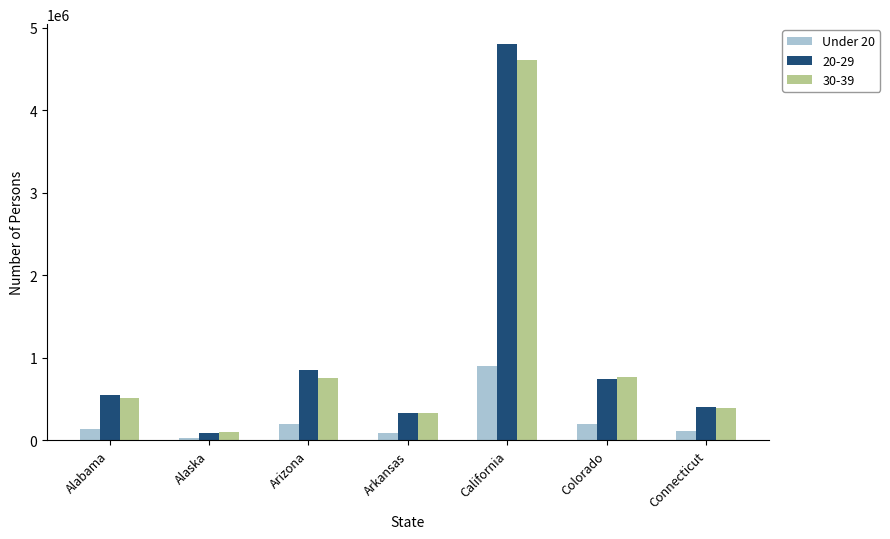

Which series has the widest spread of values?

20-29